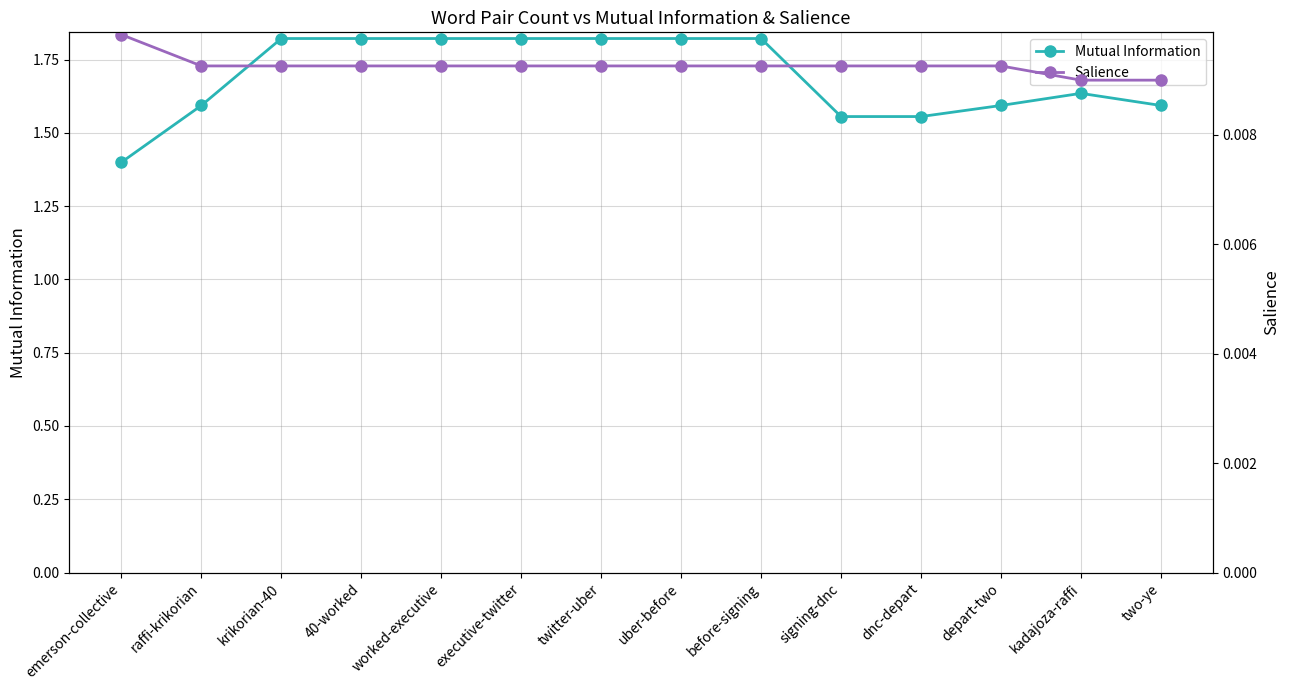

What are all the series names shown in the legend?

Mutual Information, Salience